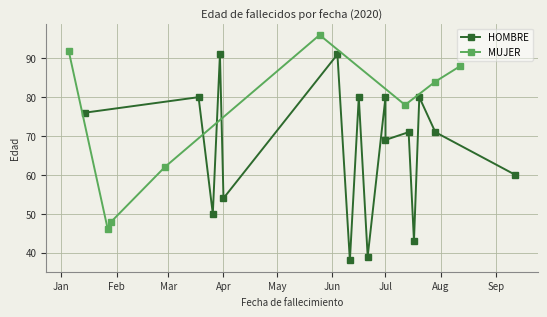

Count the number of categories in the chart.

8